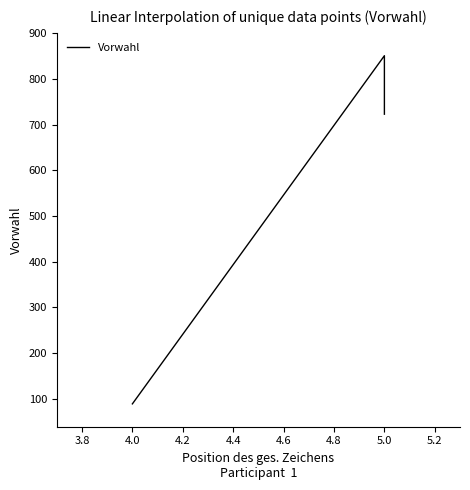

Reading right to left, list all the values displayed in this chart.

723	851	89